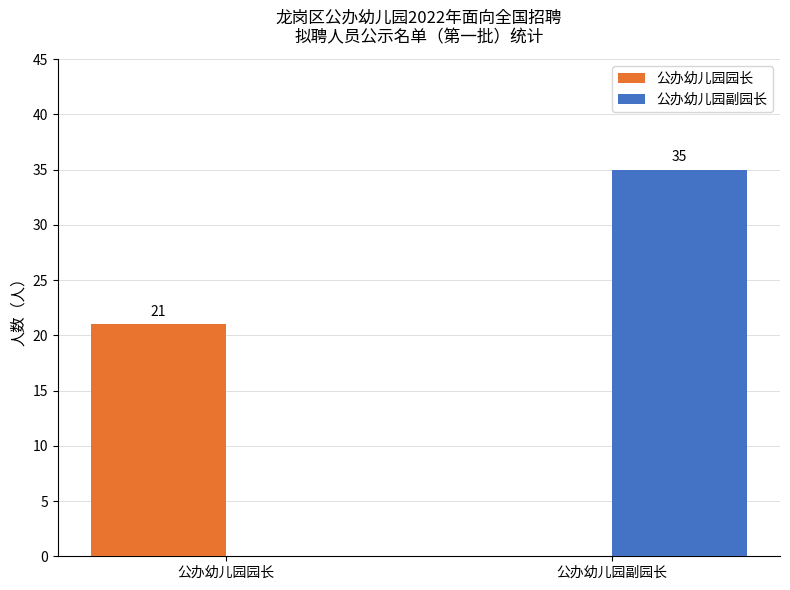

What is the sum of all 公办幼儿园副园长 values?

35